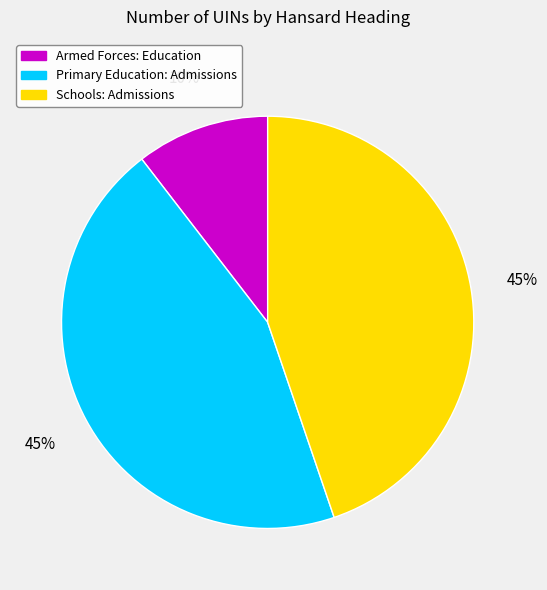

What is the smallest slice in the pie chart?

Armed Forces: Education